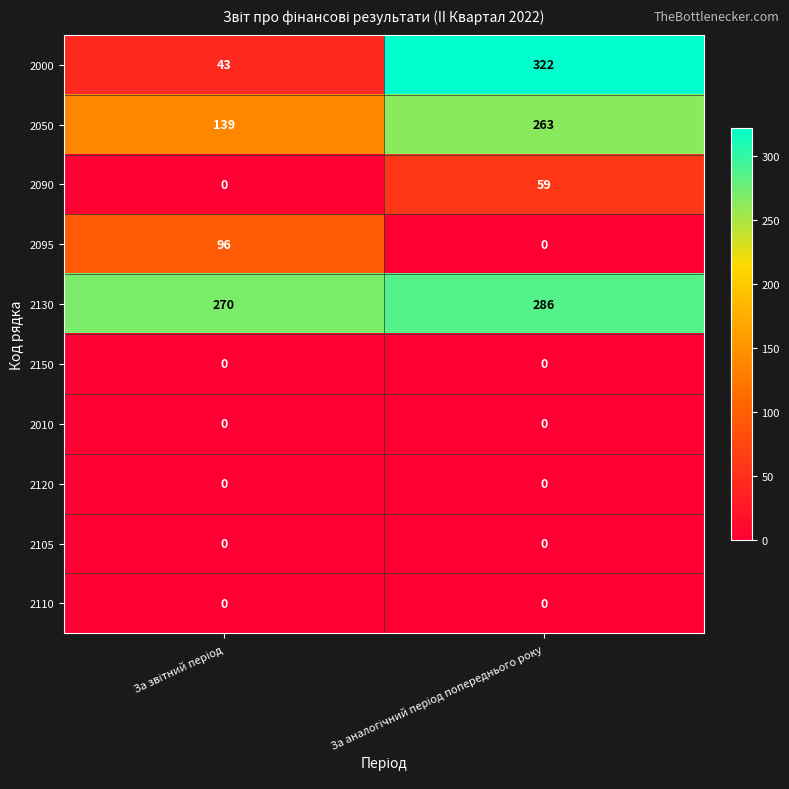

What is the maximum value for 2130?

286